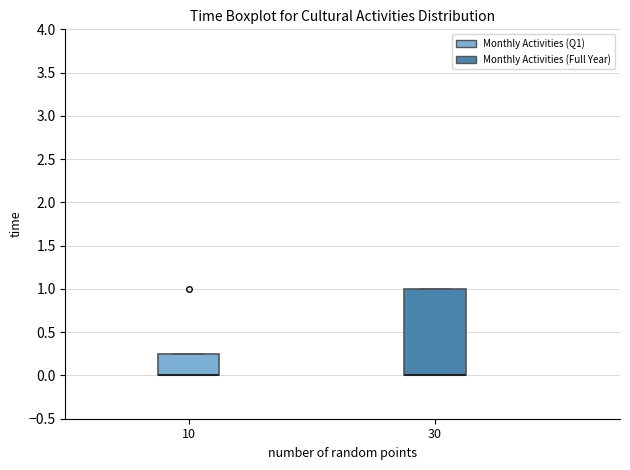

Which box is the tallest, from its lower edge to its upper edge?

30